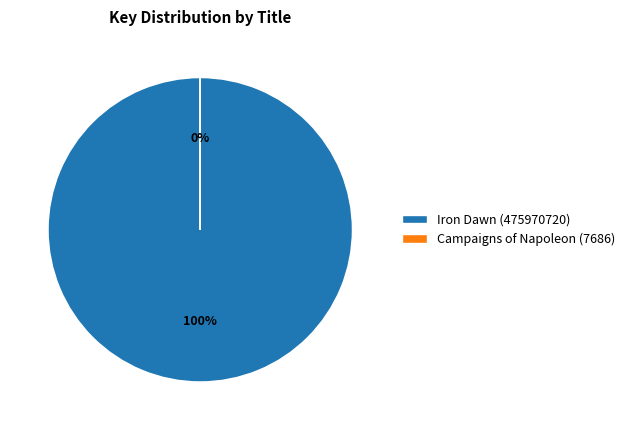

Is it true that Campaigns of Napoleon (7686) is 8% of the pie?

False